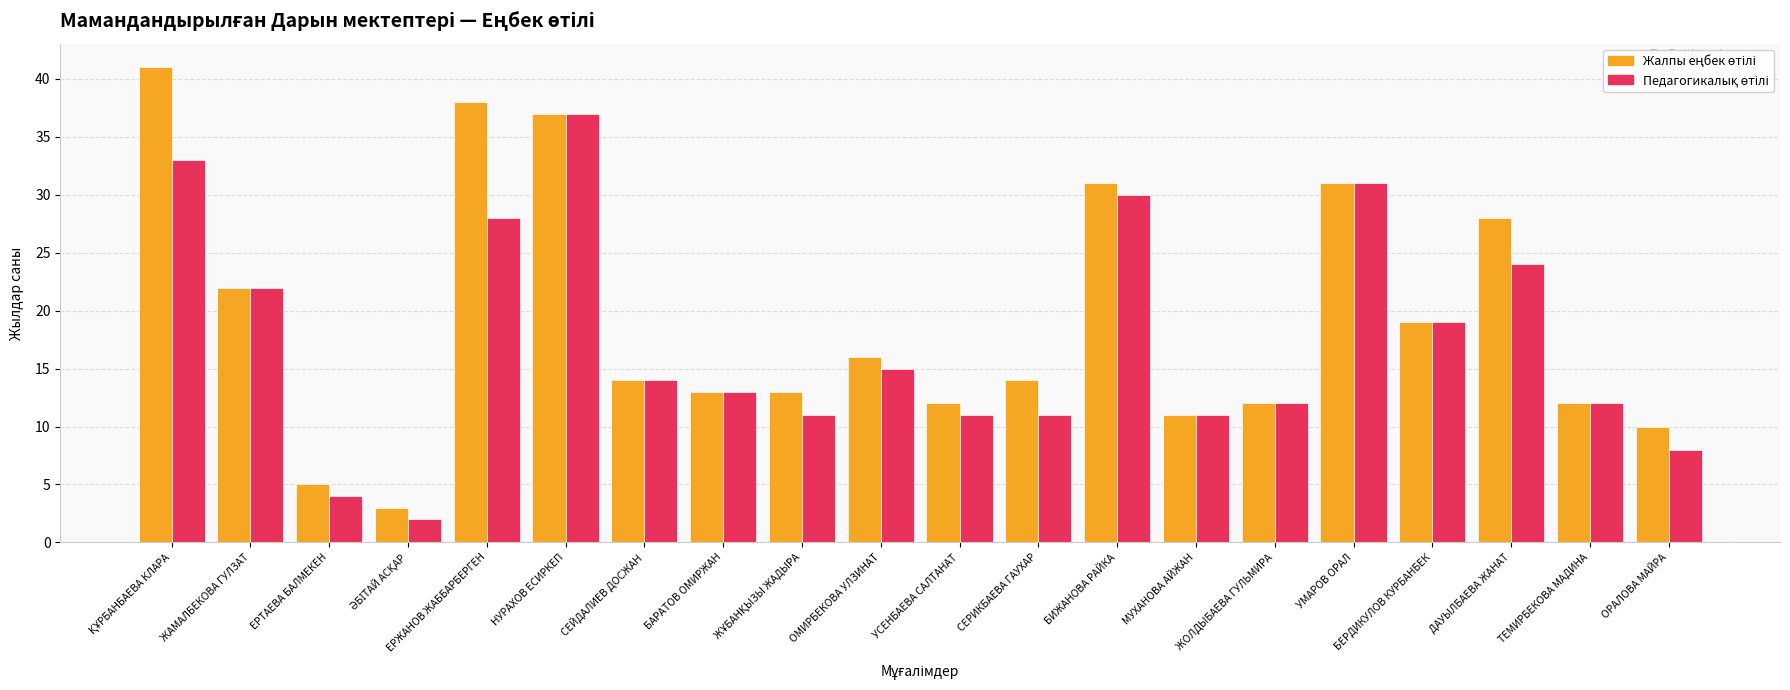

What is the total value across all series at СЕЙДАЛИЕВ ДОСЖАН?

28